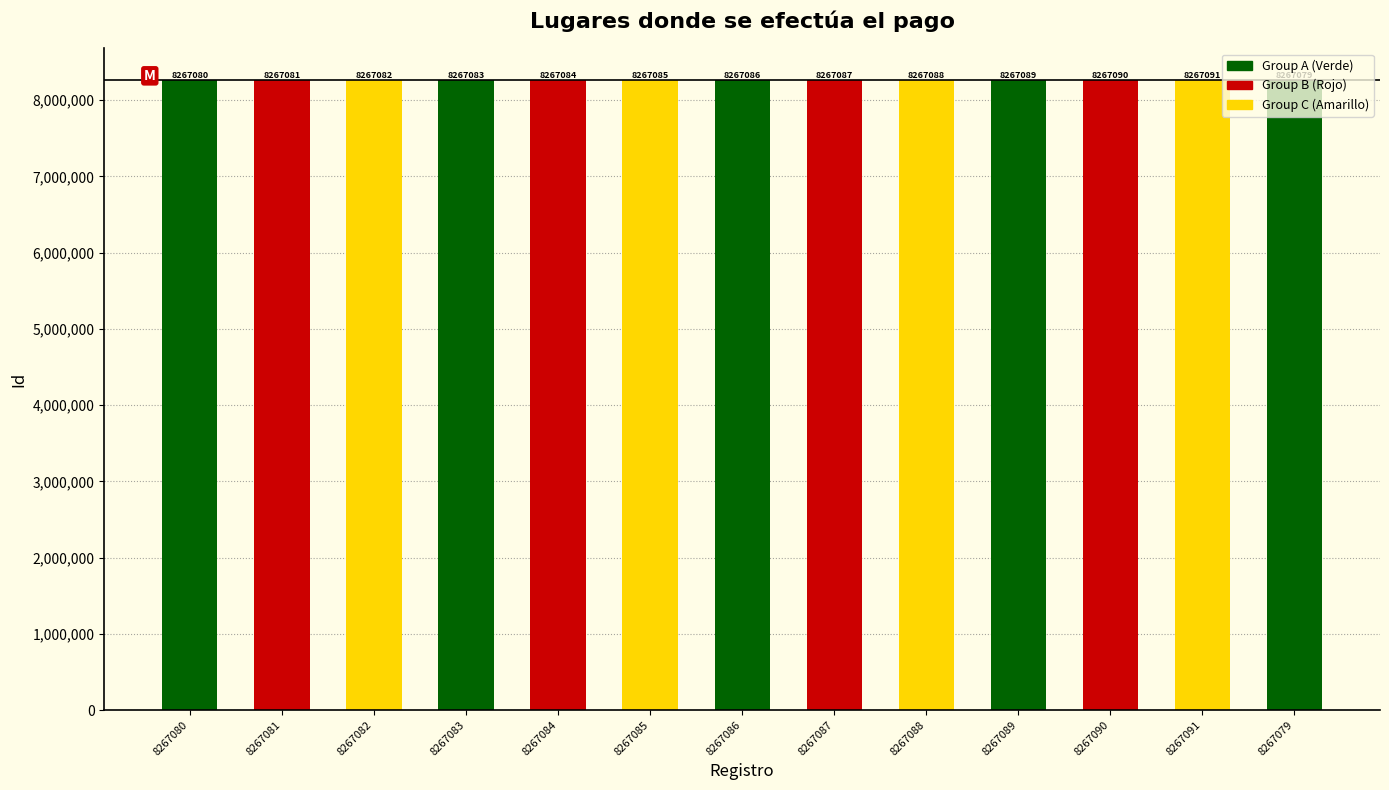

What is the sum of all values?

107472105